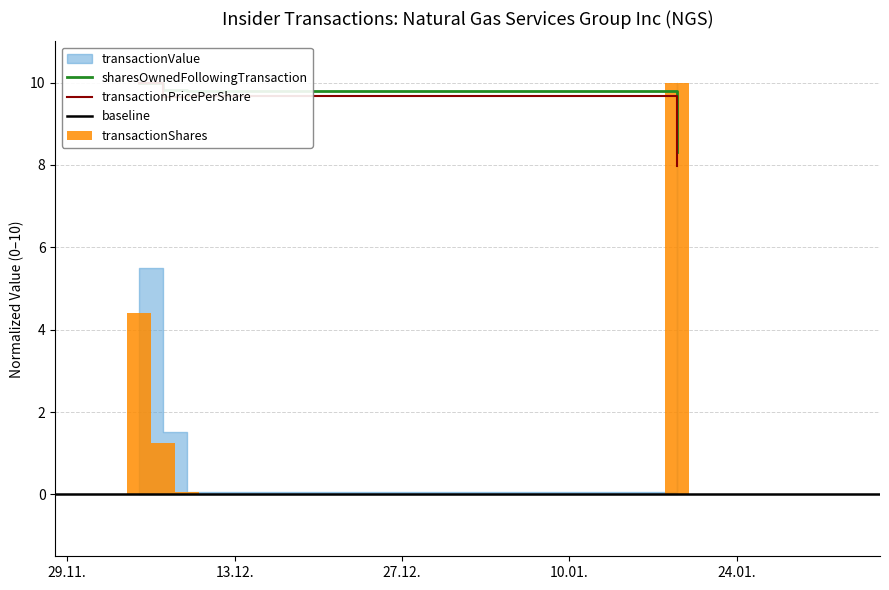

At which category does the chart reach its minimum across all series?

2005-12-09